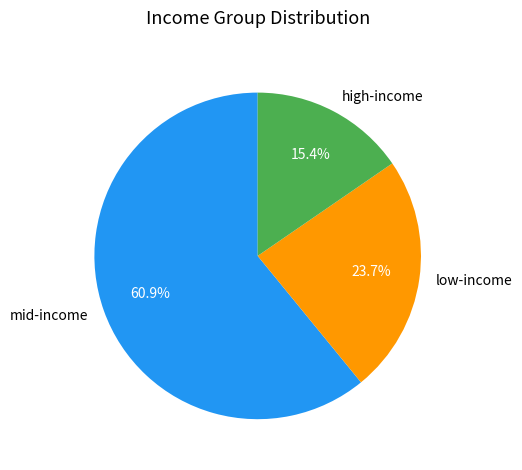

What percentage is NOT represented by low-income?

76.3%